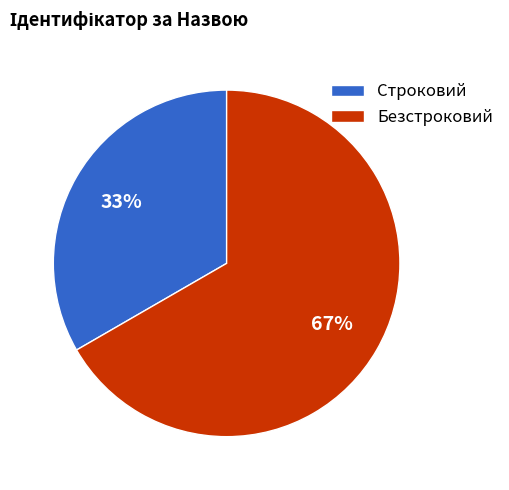

Which has a higher value, Безстроковий or Строковий?

Безстроковий